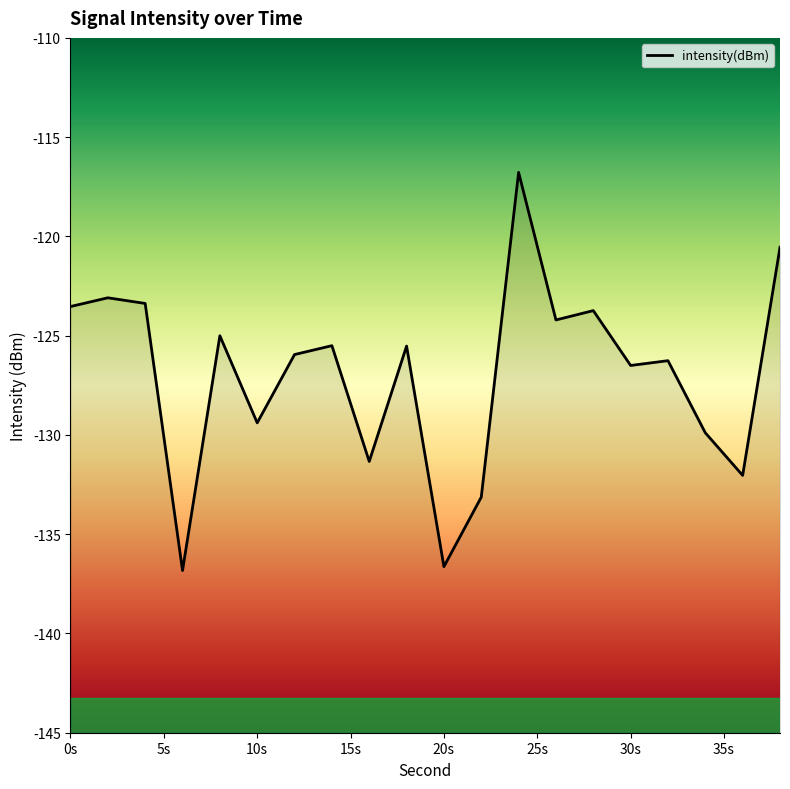

At which label is the value closest to -126?

30s